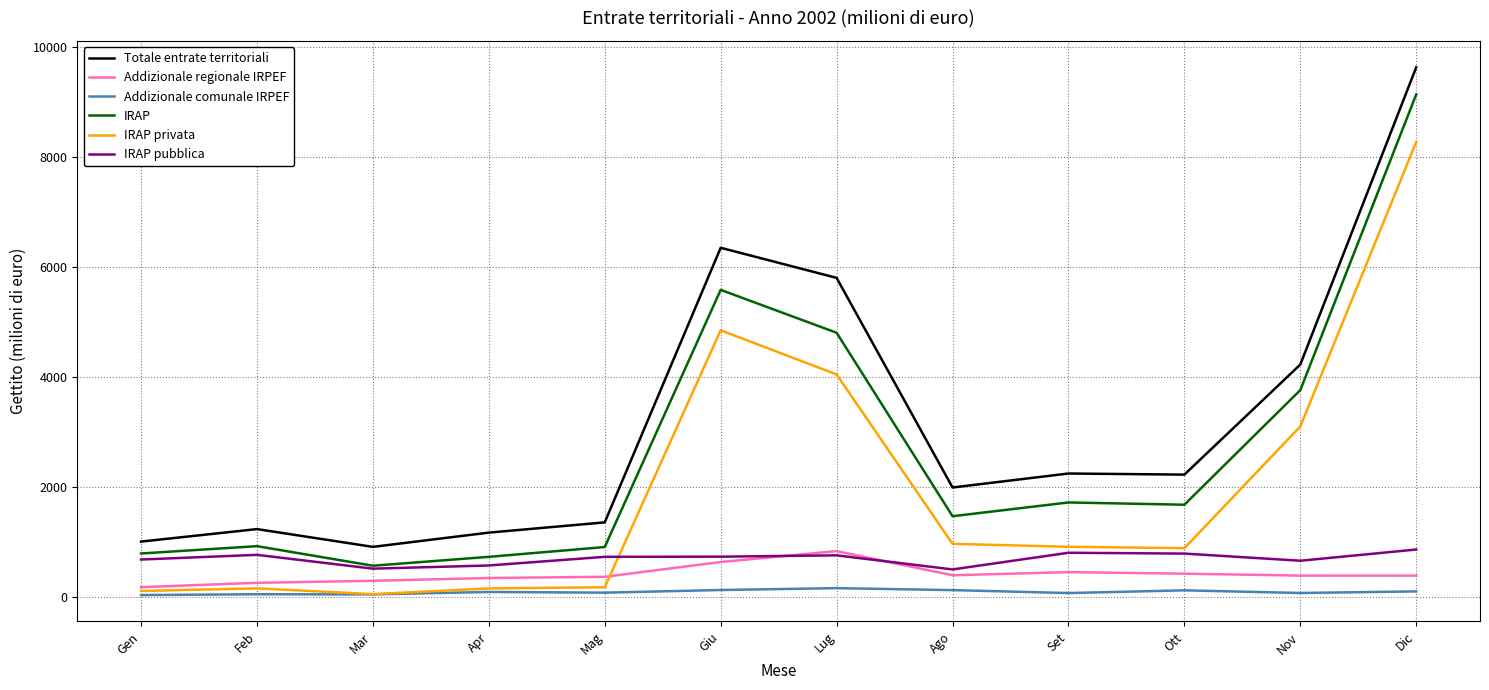

Is the value of Addizionale comunale IRPEF at Ago greater than the value of IRAP at Mar?

No